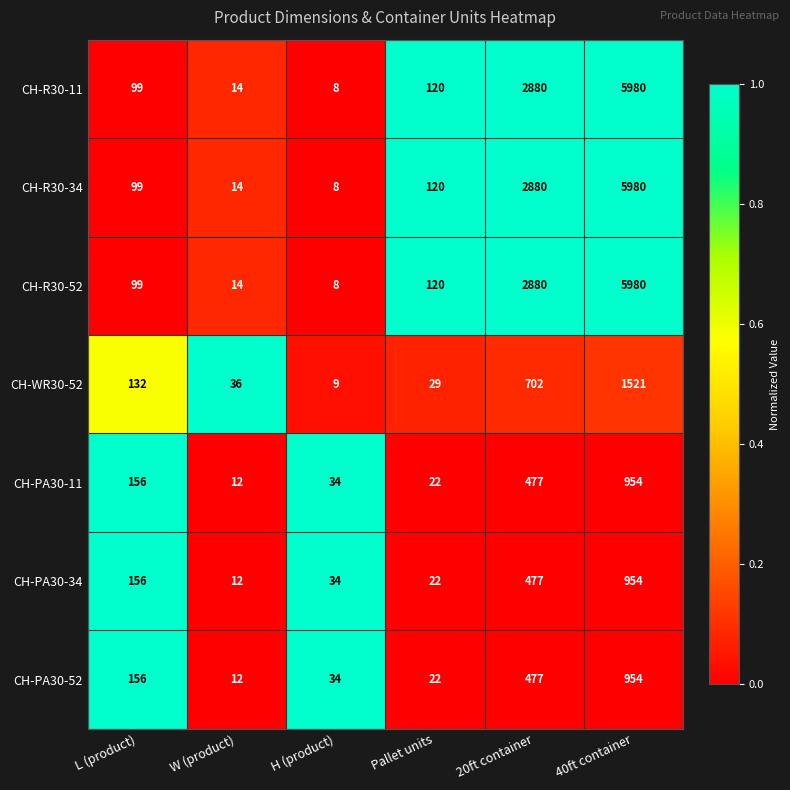

The value of CH-R30-34 at H (product) is 8. True or false?

True